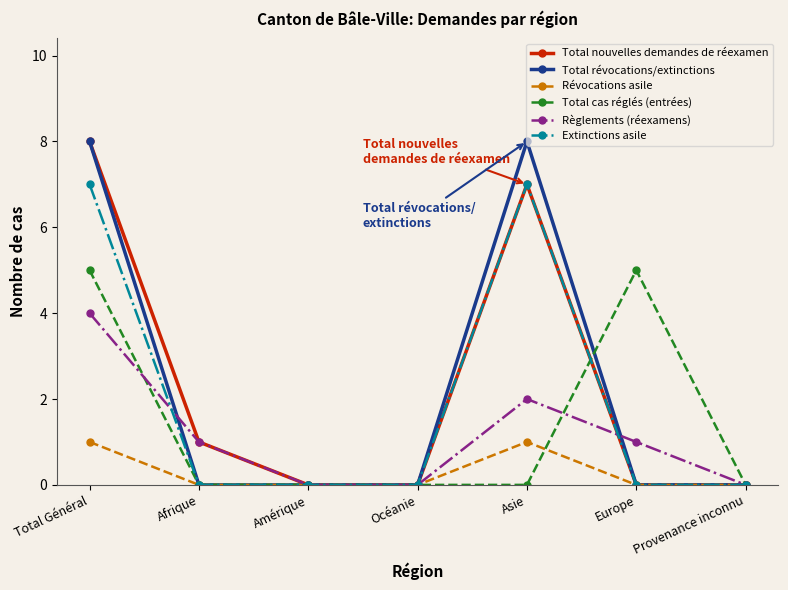

At which category is the sum across all series the highest?

Total Général